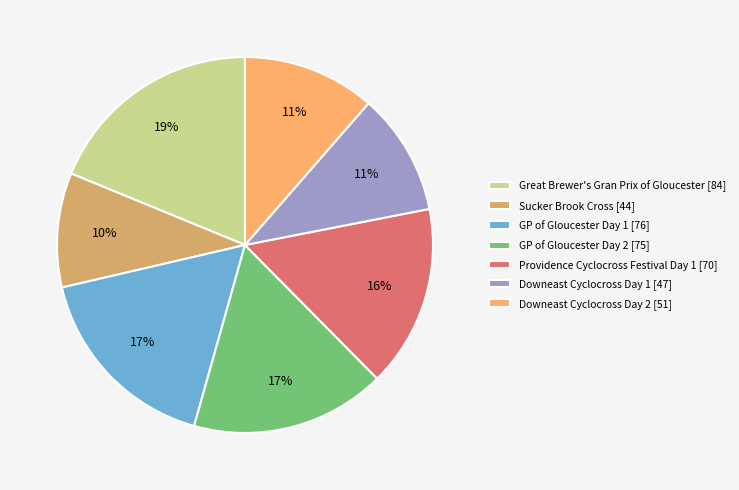

The Downeast Cyclocross Day 2 slice represents 11% of the pie. True or false?

True